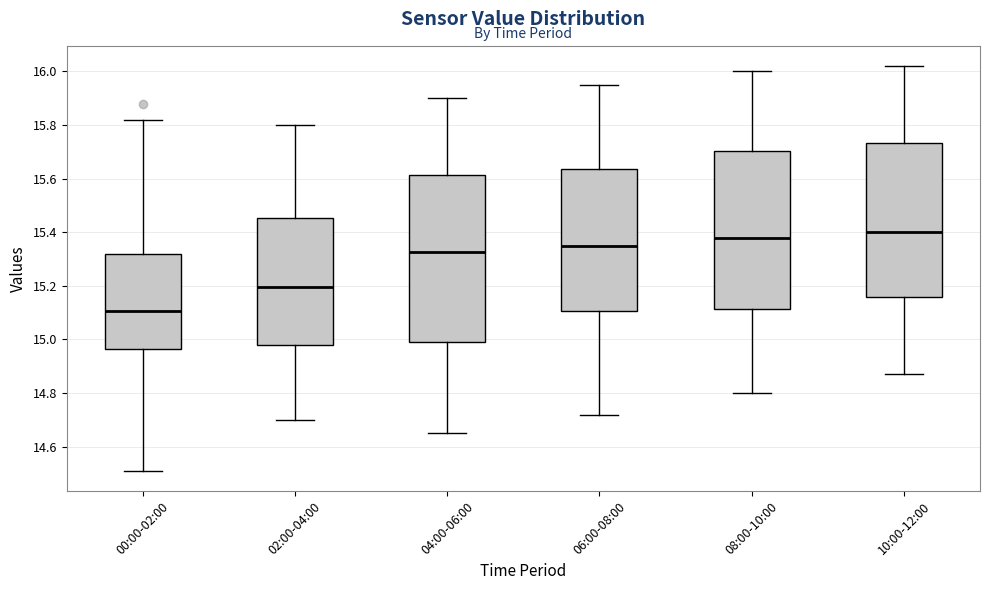

Where does the median line of the box for 10:00-12:00 sit on the y-axis? The values are not printed on the chart, so give them approximately, as read against the axis.

15.40